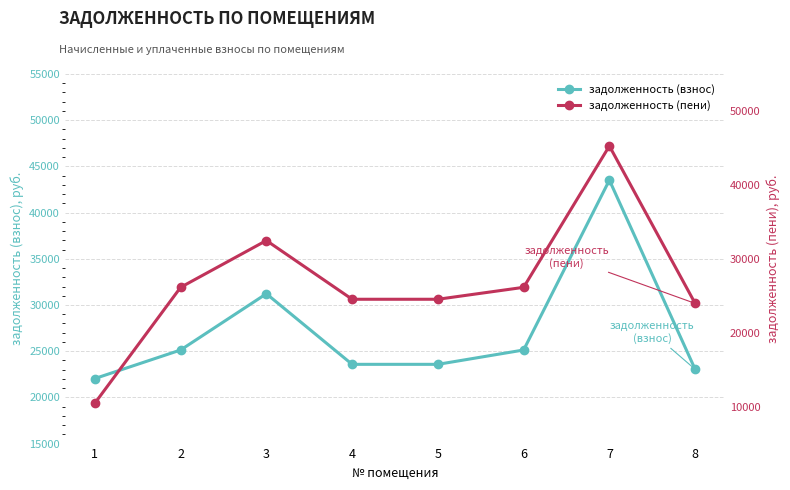

Rank the categories by задолженность (взнос) value from highest to lowest.

7, 3, 2, 6, 4, 5, 8, 1